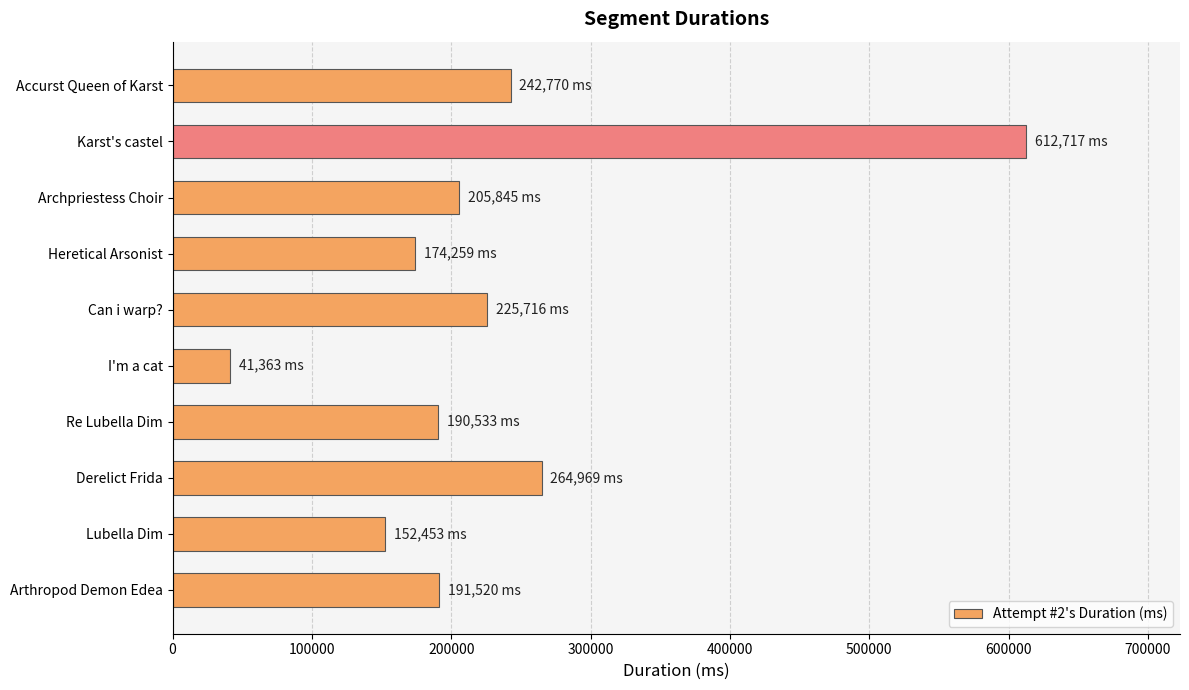

Which label corresponds to the smallest value in the chart?

I'm a cat